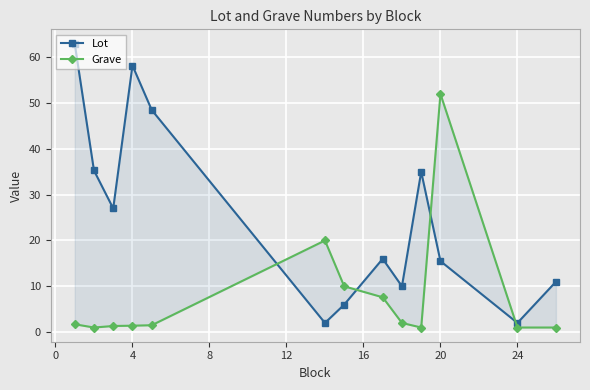

What is the sum of the Grave values at 0 and −4?

2.7